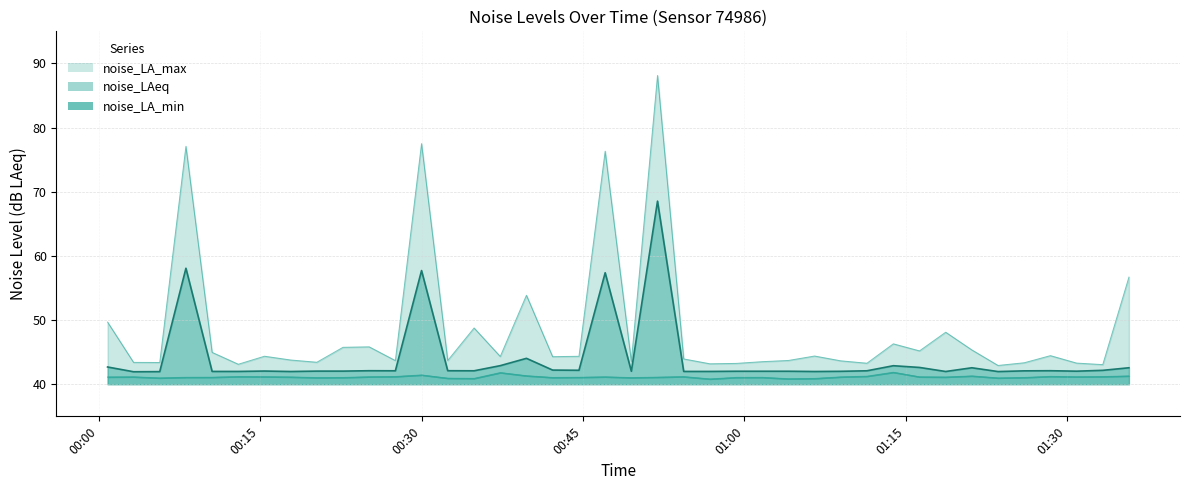

True or false: noise_LA_max and noise_LA_min intersect in this chart.

False